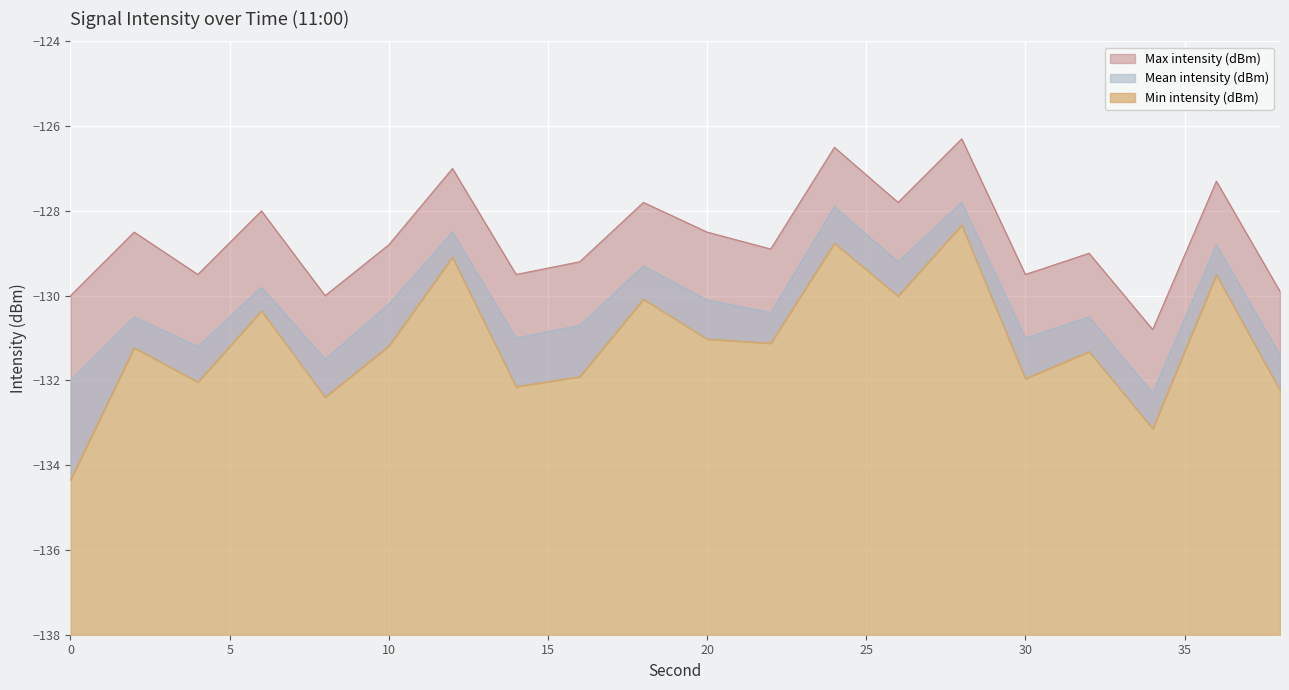

What is the spread (max minus min) of values at 30?

2.5